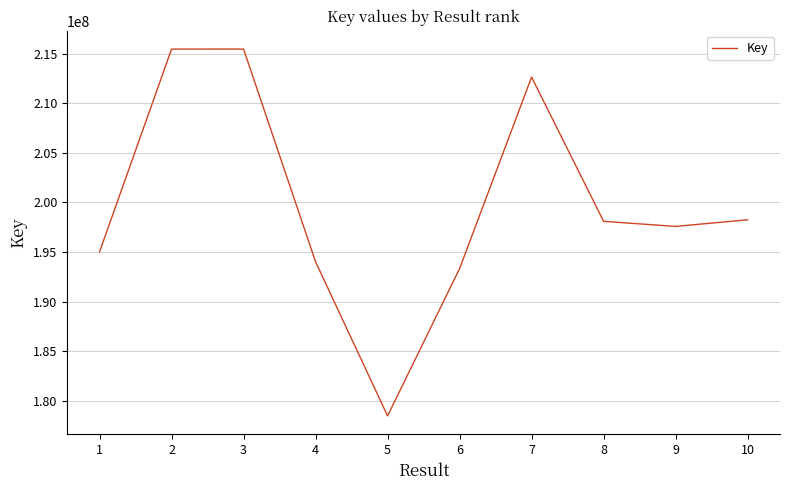

What is the change in value from 1 to 6?

-1693286